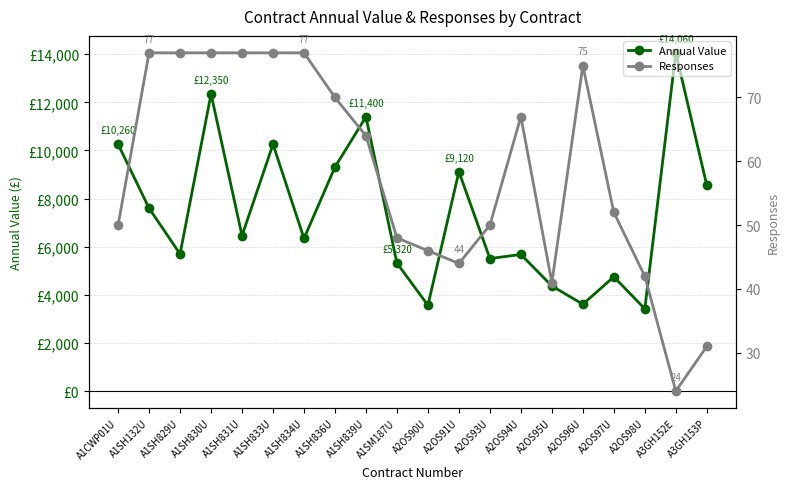

Reading left to right, what are all the values shown in this chart?

Annual Value: A1CWP01U=10260.0	A1SH132U=7600.0	A1SH829U=5700.0	A1SH830U=12350.0	A1SH831U=6460.0	A1SH833U=10260.0	A1SH834U=6346.0	A1SH836U=9310.0	A1SH839U=11400.0	A1SM187U=5320.0	A2OS90U=3568.2	A2OS91U=9120.0	A2OS93U=5510.0	A2OS94U=5679.1	A2OS95U=4370.0	A2OS96U=3610.0	A2OS97U=4750.0	A2OS98U=3420.0	A3GH152E=14060.0	A3GH153P=8550.0
Responses: A1CWP01U=50.0	A1SH132U=77.0	A1SH829U=77.0	A1SH830U=77.0	A1SH831U=77.0	A1SH833U=77.0	A1SH834U=77.0	A1SH836U=70.0	A1SH839U=64.0	A1SM187U=48.0	A2OS90U=46.0	A2OS91U=44.0	A2OS93U=50.0	A2OS94U=67.0	A2OS95U=41.0	A2OS96U=75.0	A2OS97U=52.0	A2OS98U=42.0	A3GH152E=24.0	A3GH153P=31.0